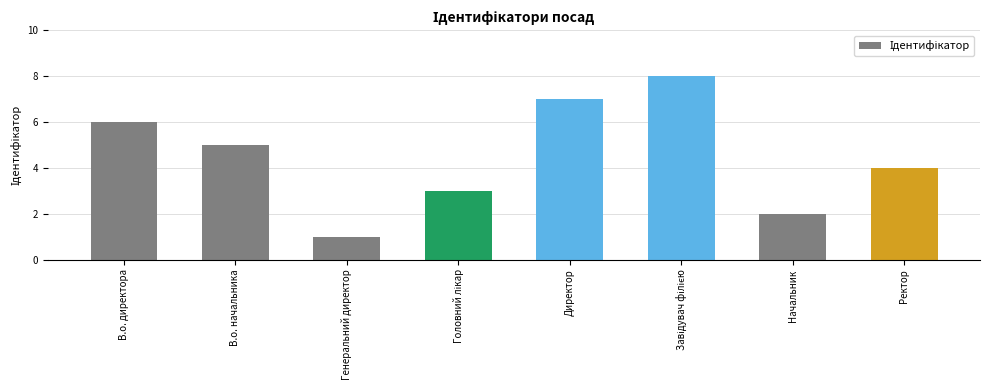

Is it true that the value at В.о. директора is 6?

True